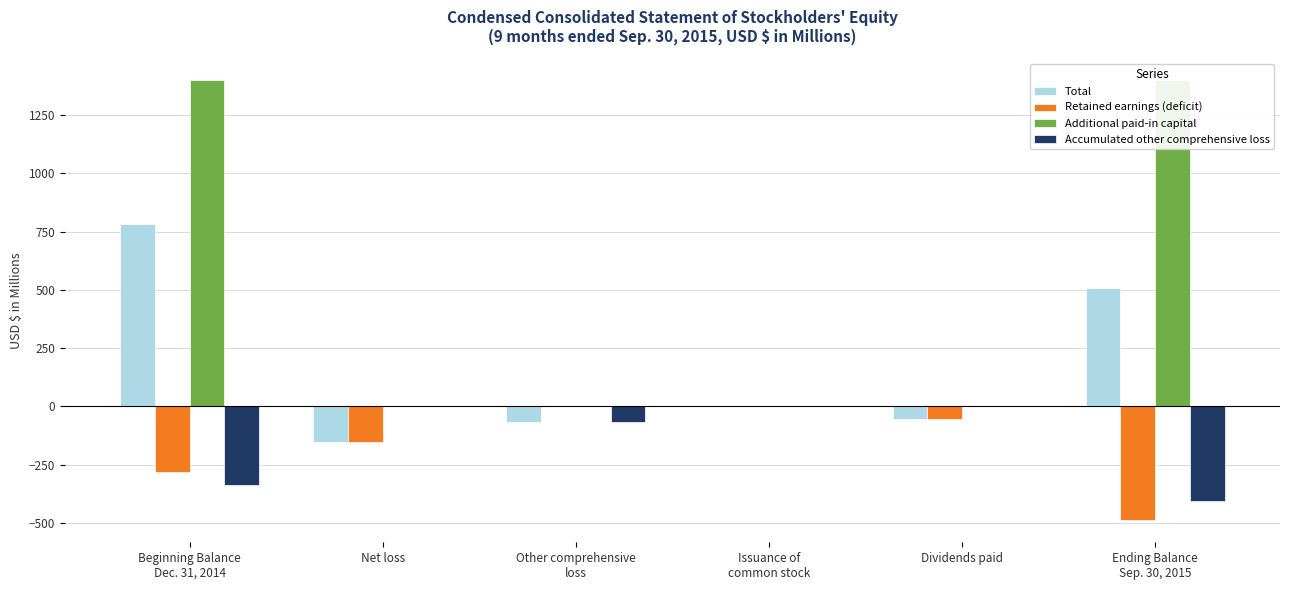

List the labels in order of Additional paid-in capital value, largest first.

Ending Balance
Sep. 30, 2015, Beginning Balance
Dec. 31, 2014, Issuance of
common stock, Net loss, Other comprehensive
loss, Dividends paid